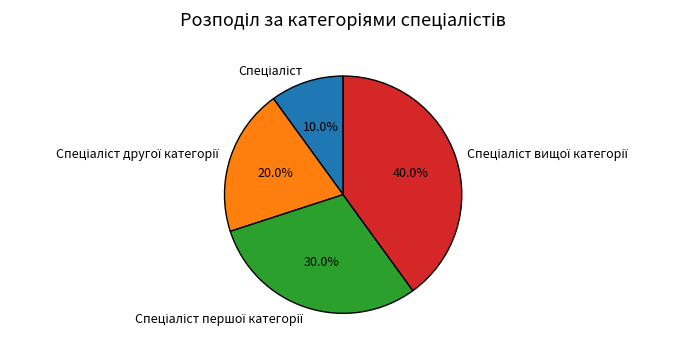

Is there a majority slice in this chart?

No